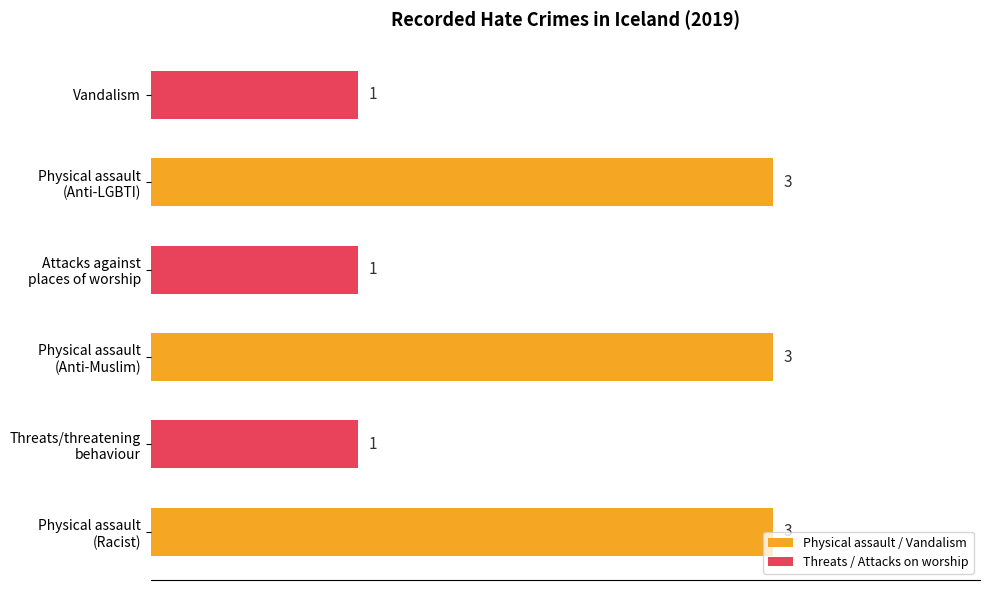

True or false: the data shows 1 at Vandalism.

True